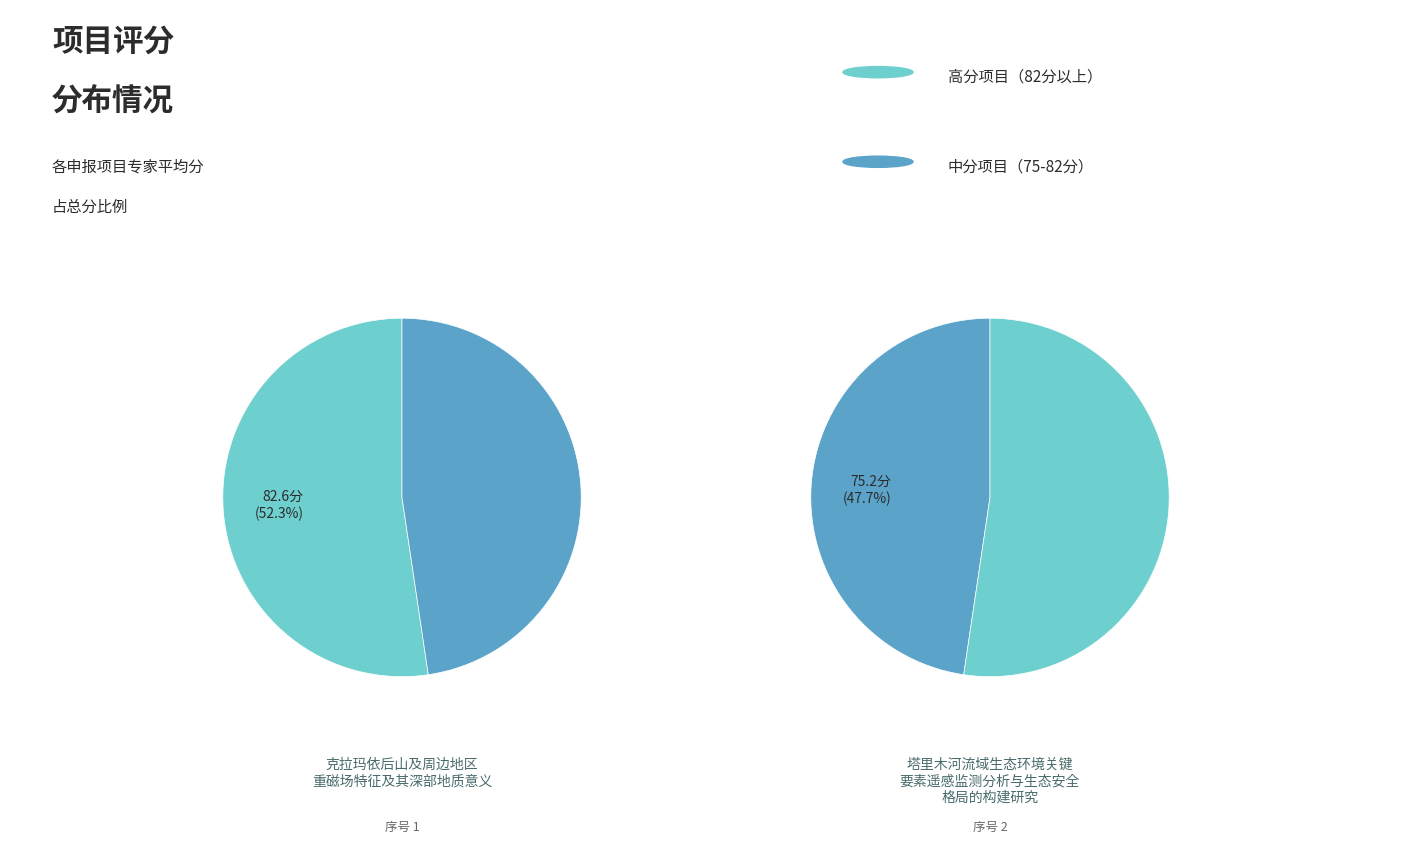

Which category has the biggest portion of the pie?

1